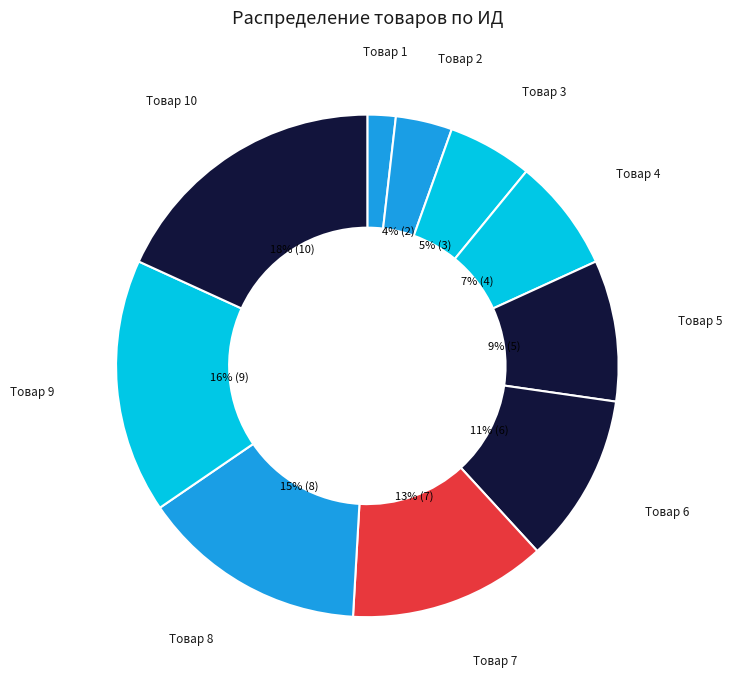

Count the number of slices in the pie.

10